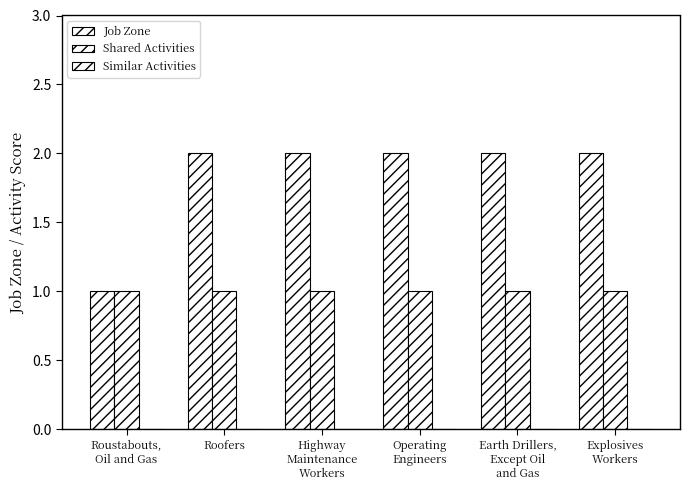

What is the spread (max minus min) of values at Highway
Maintenance
Workers?

2